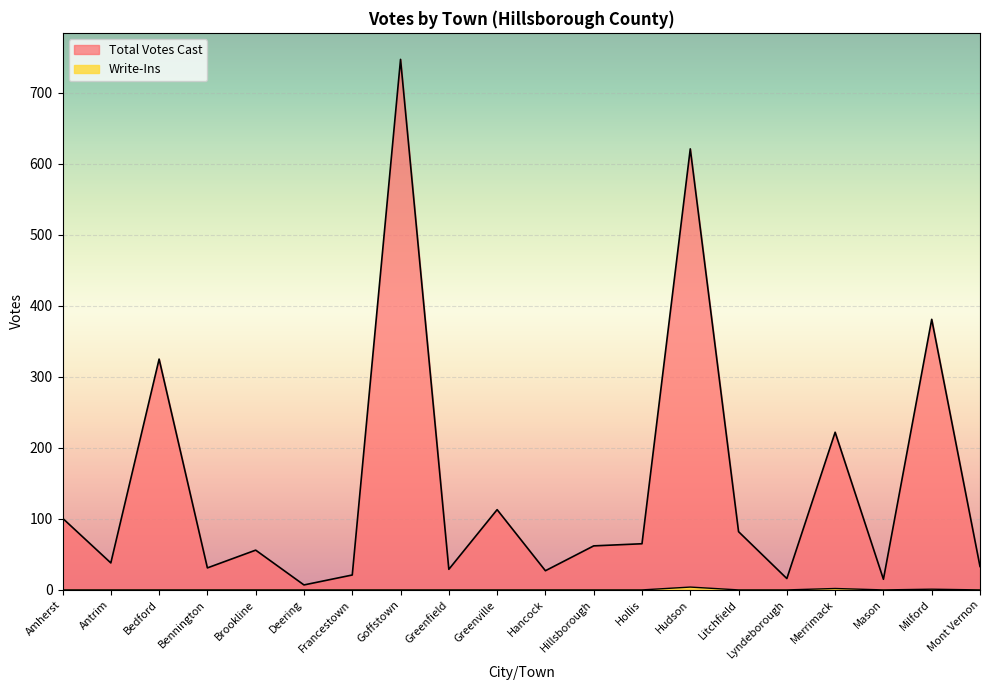

At which category is the sum across all series the highest?

Goffstown